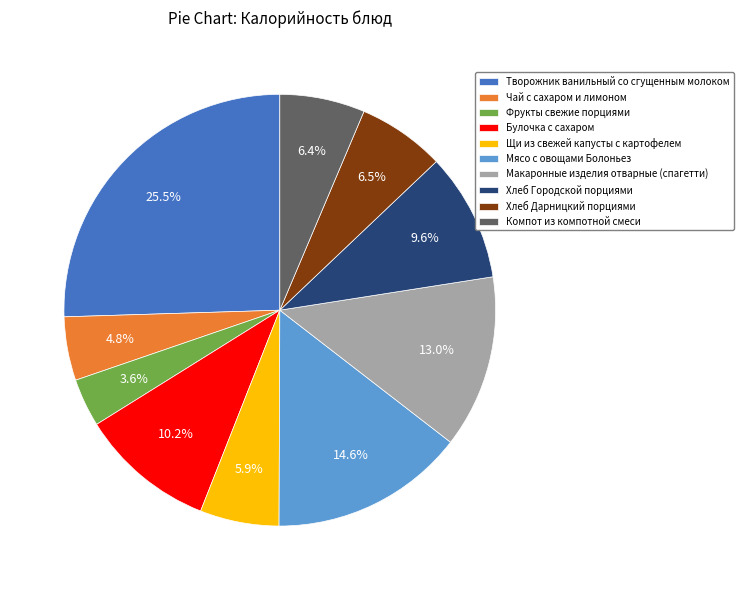

Which has a higher value, Макаронные изделия отварные (спагетти) or Фрукты свежие порциями?

Макаронные изделия отварные (спагетти)